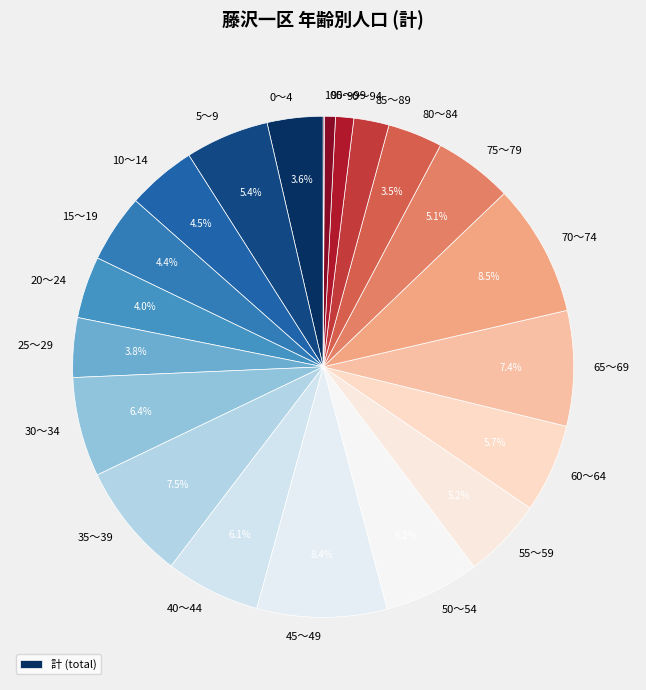

Combined, do 80～84 and 20～24 account for over 50%?

No